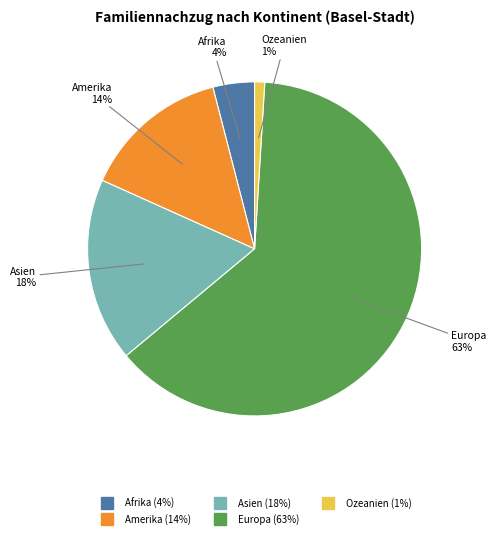

Combined, do Afrika and Asien account for over 50%?

No